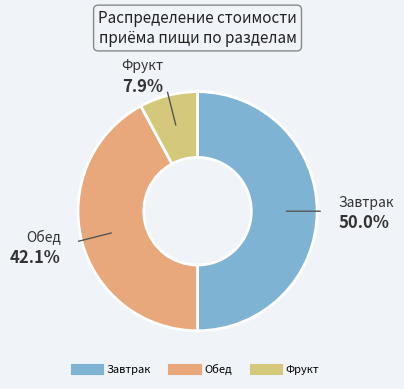

How many segments does this pie chart have?

3